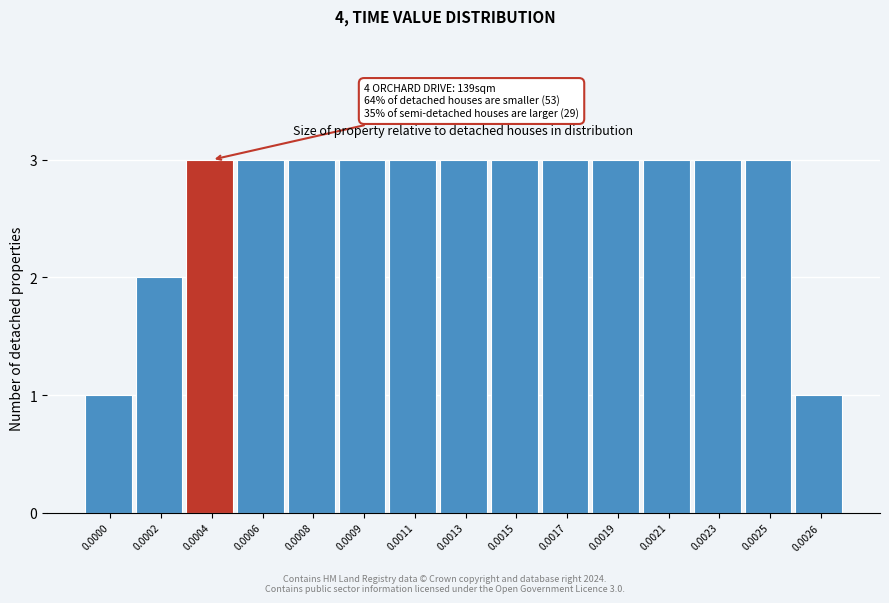

Reading left to right, transcribe all the data shown in this chart.

0.0000=1	0.0002=2	0.0004=3	0.0006=3	0.0008=3	0.0009=3	0.0011=3	0.0013=3	0.0015=3	0.0017=3	0.0019=3	0.0021=3	0.0023=3	0.0025=3	0.0026=1